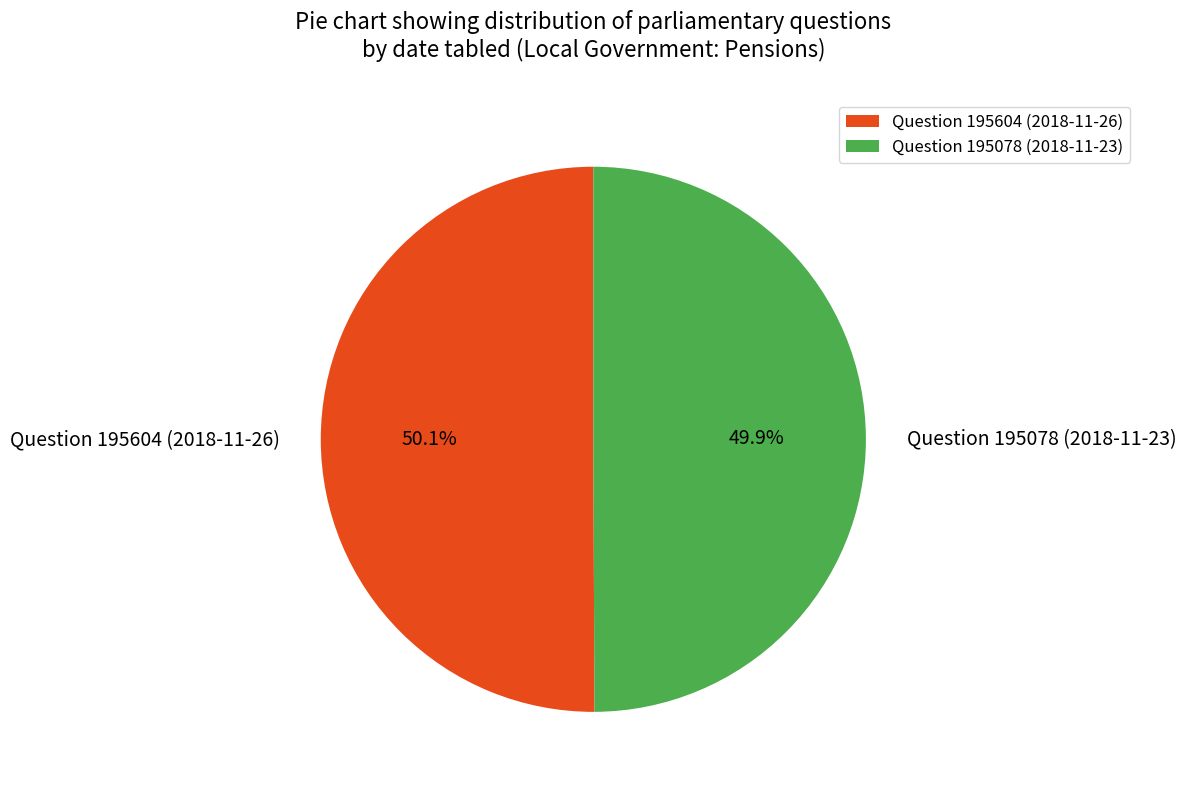

True or false: Question 195078 (2018-11-23) accounts for 58% of the total.

False